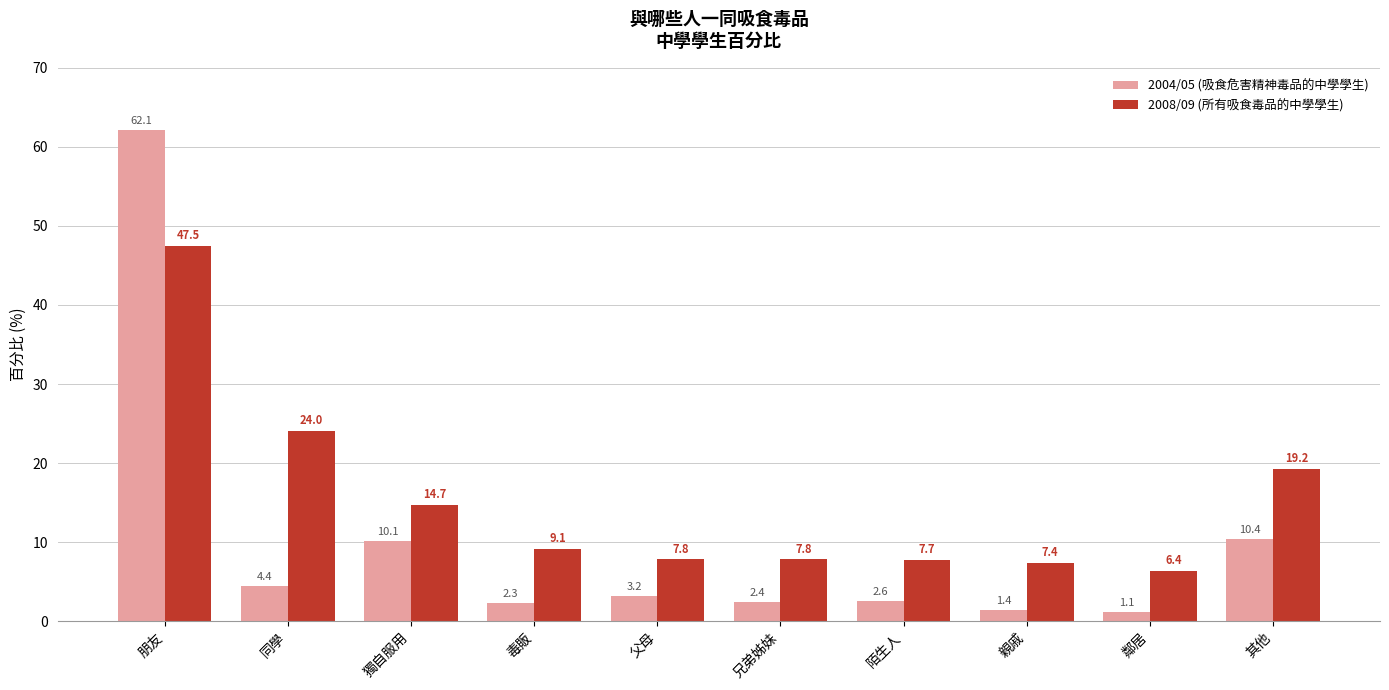

What is the minimum value shown in the chart?

1.1